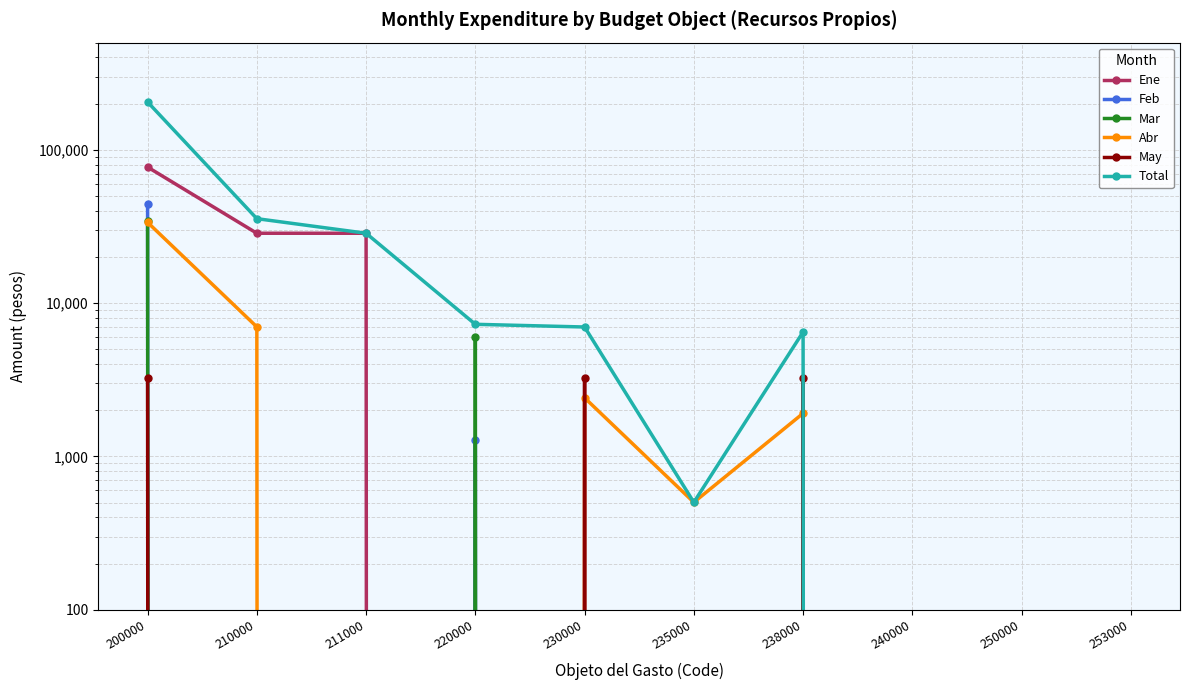

At which category is the sum across all series the highest?

200000